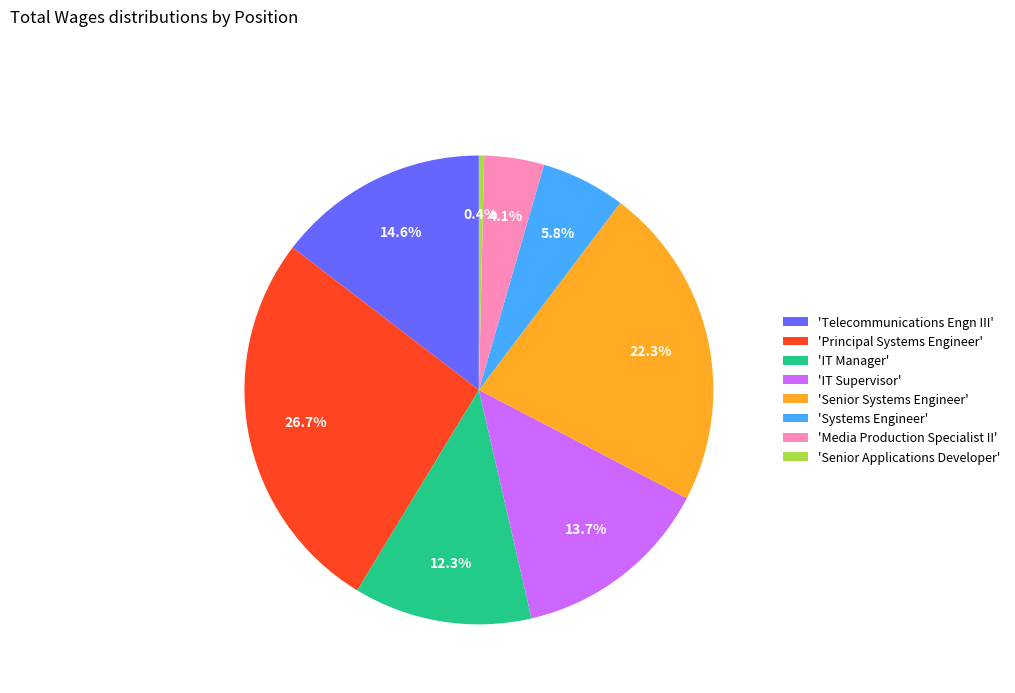

To the nearest percent, what is the difference between the largest and smallest slice percentages?

26%